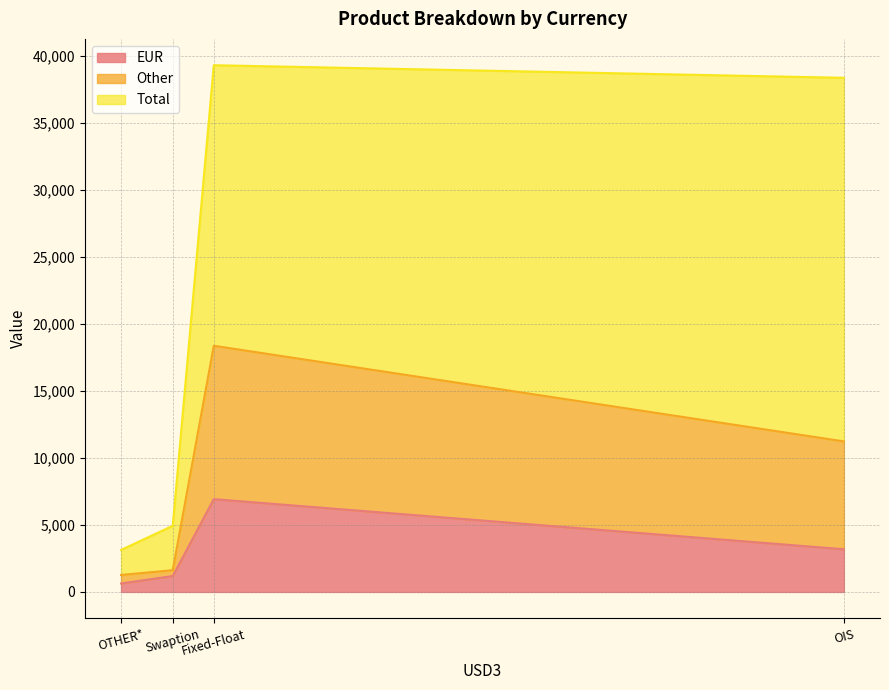

Count the number of categories in the chart.

4